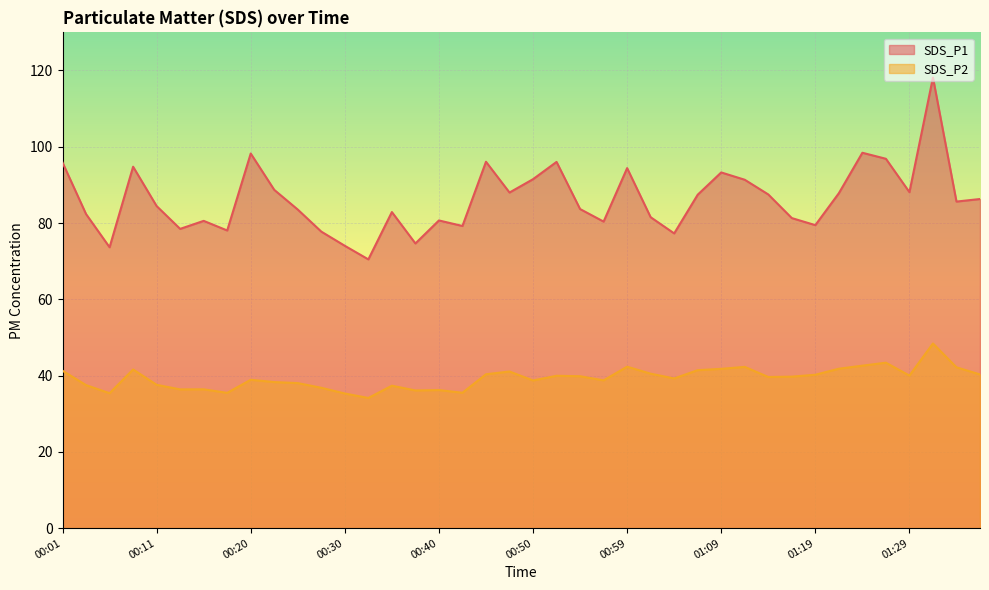

At which category does SDS_P2 reach its first local peak?

00:08